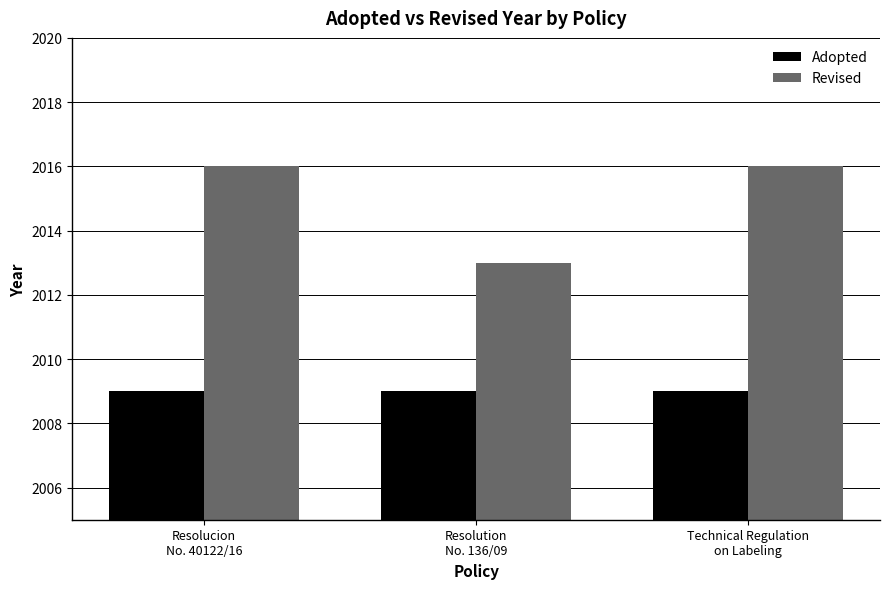

Read the Revised value at Technical Regulation
on Labeling.

2016